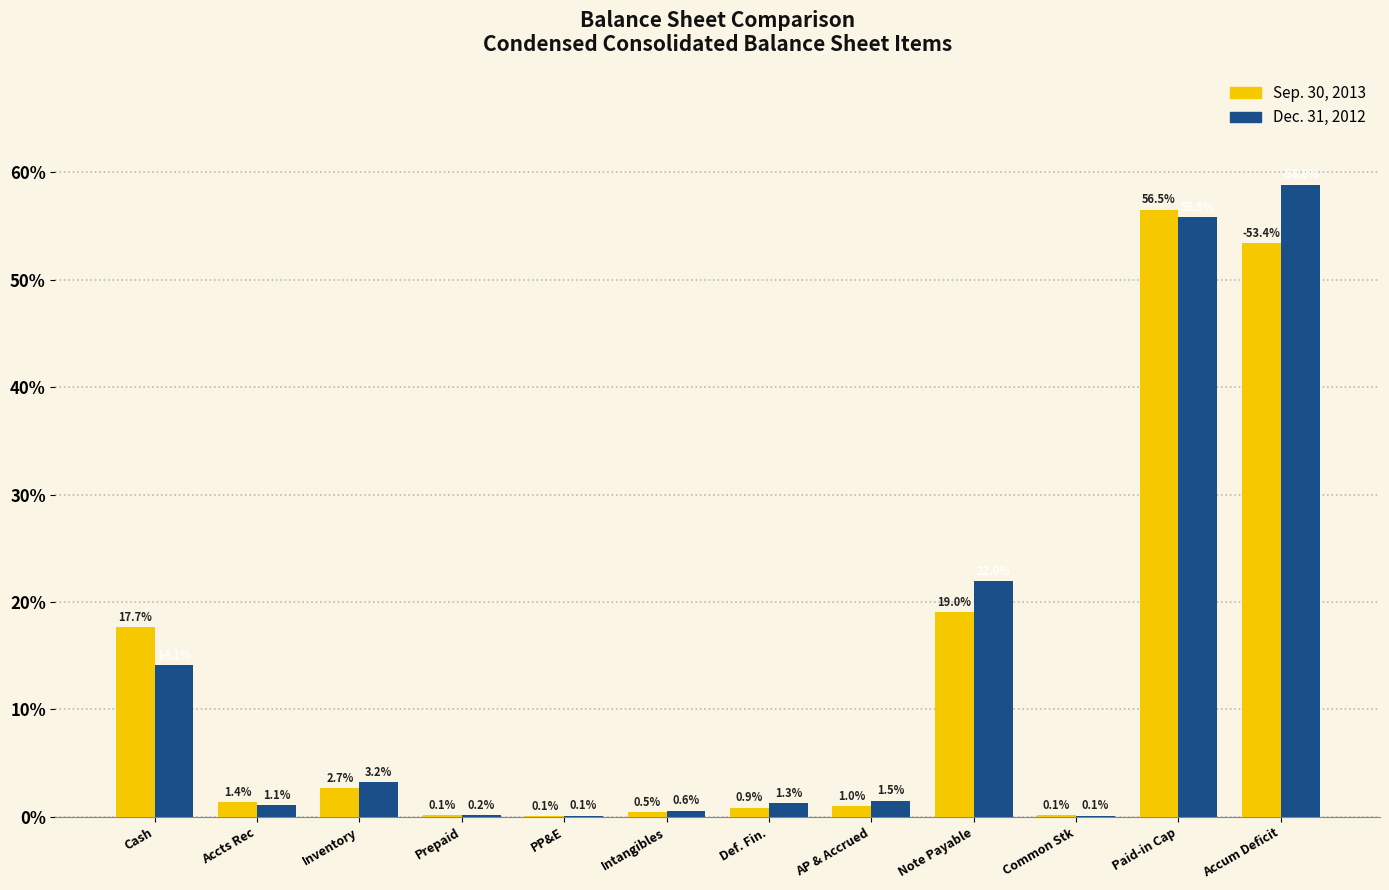

Reading right to left, what are all the values shown in this chart?

Sep. 30, 2013: Accum Deficit=53.4	Paid-in Cap=56.5	Common Stk=0.1	Note Payable=19.0	AP & Accrued=1.0	Def. Fin.=0.9	Intangibles=0.5	PP&E=0.1	Prepaid=0.1	Inventory=2.7	Accts Rec=1.4	Cash=17.7
Dec. 31, 2012: Accum Deficit=58.8	Paid-in Cap=55.9	Common Stk=0.1	Note Payable=22.0	AP & Accrued=1.5	Def. Fin.=1.3	Intangibles=0.6	PP&E=0.1	Prepaid=0.2	Inventory=3.2	Accts Rec=1.1	Cash=14.1